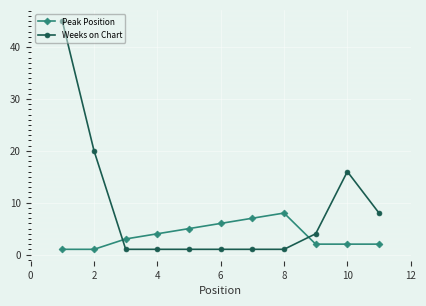

Rank the series by their maximum value, from highest to lowest.

Weeks on Chart, Peak Position